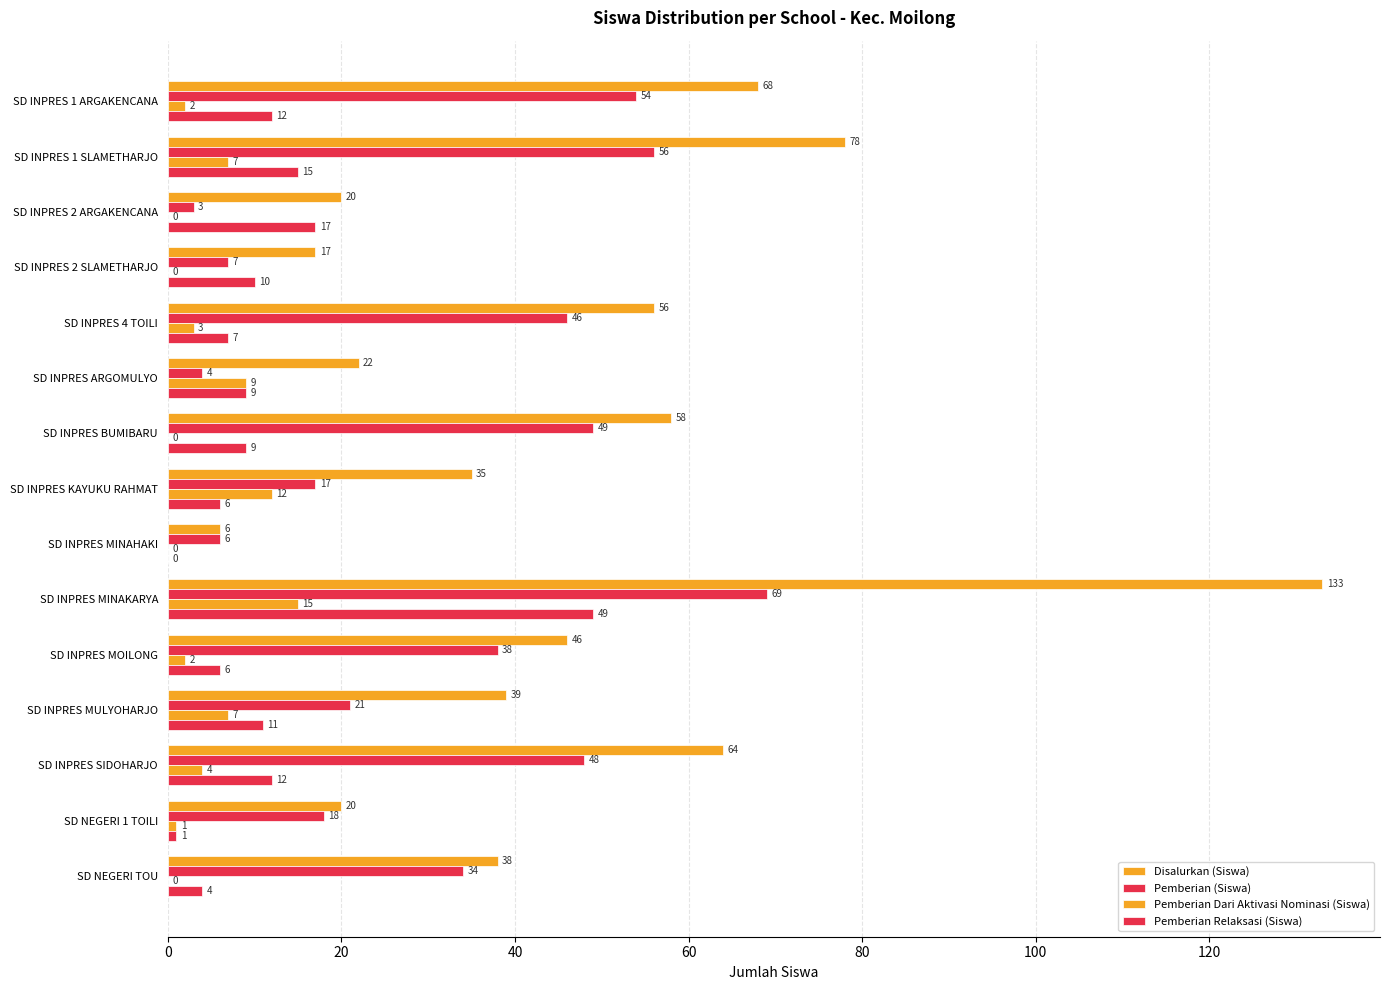

Which series has the largest range (max minus min)?

Disalurkan (Siswa)